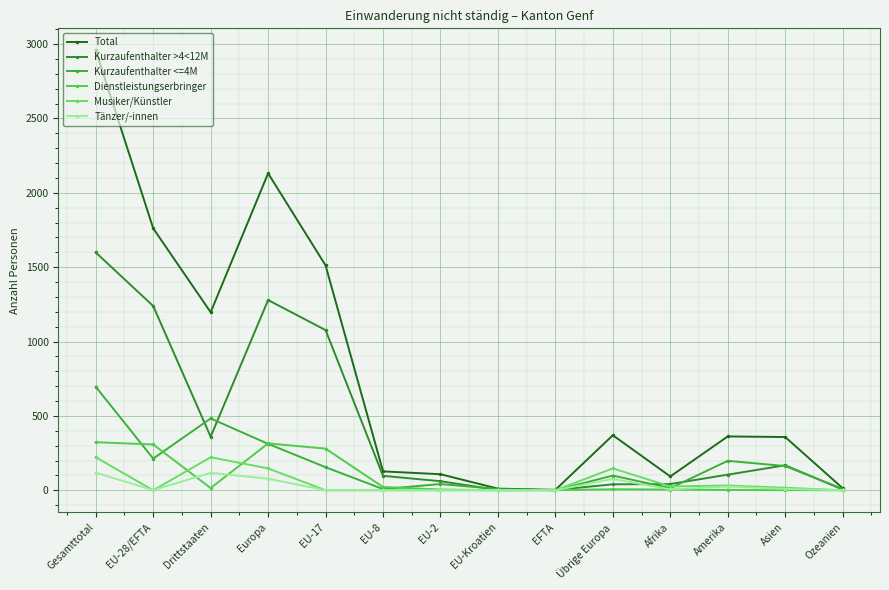

Does the chart have visible grid lines?

Yes